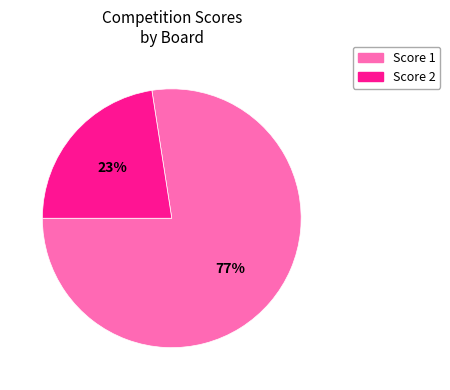

To the nearest percent, what is the average slice percentage?

50%